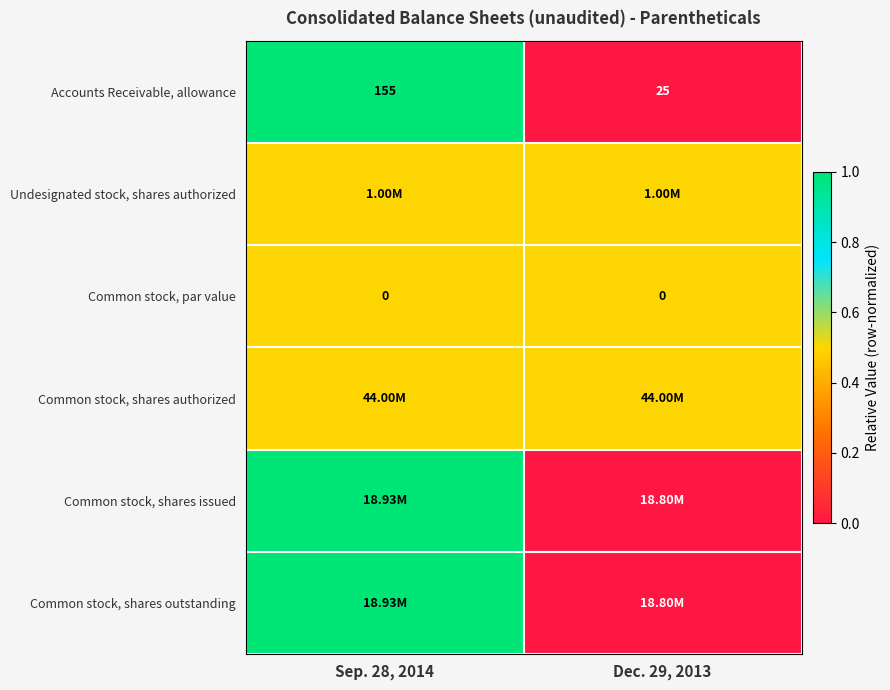

What is the difference between the Accounts Receivable, allowance values at Dec. 29, 2013 and Sep. 28, 2014?

130.0